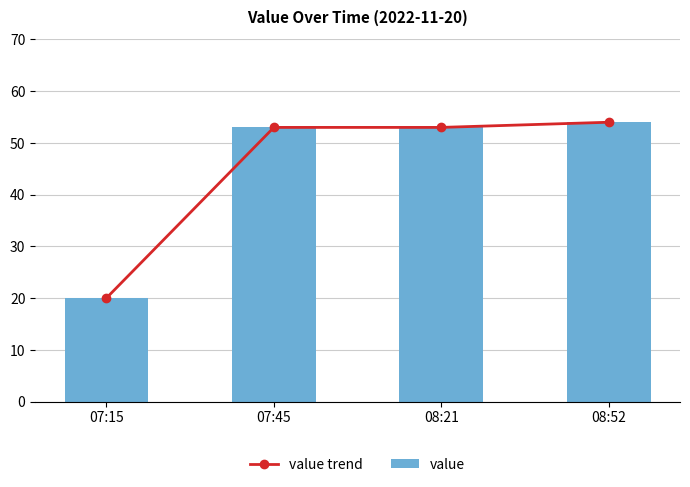

How many data points does each series have?

4